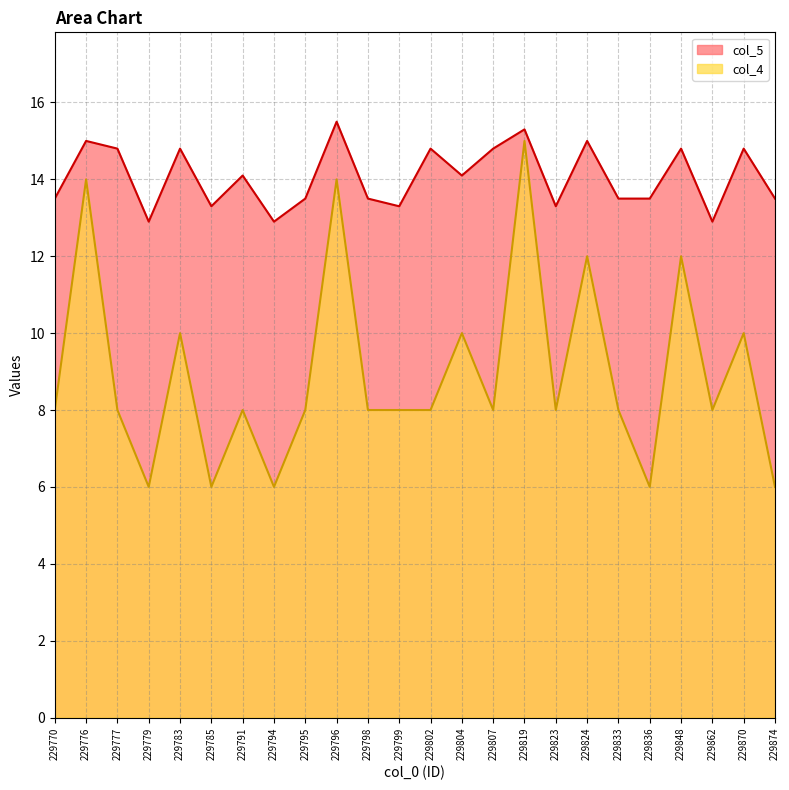

Read the col_4 value at 229783.

10.0